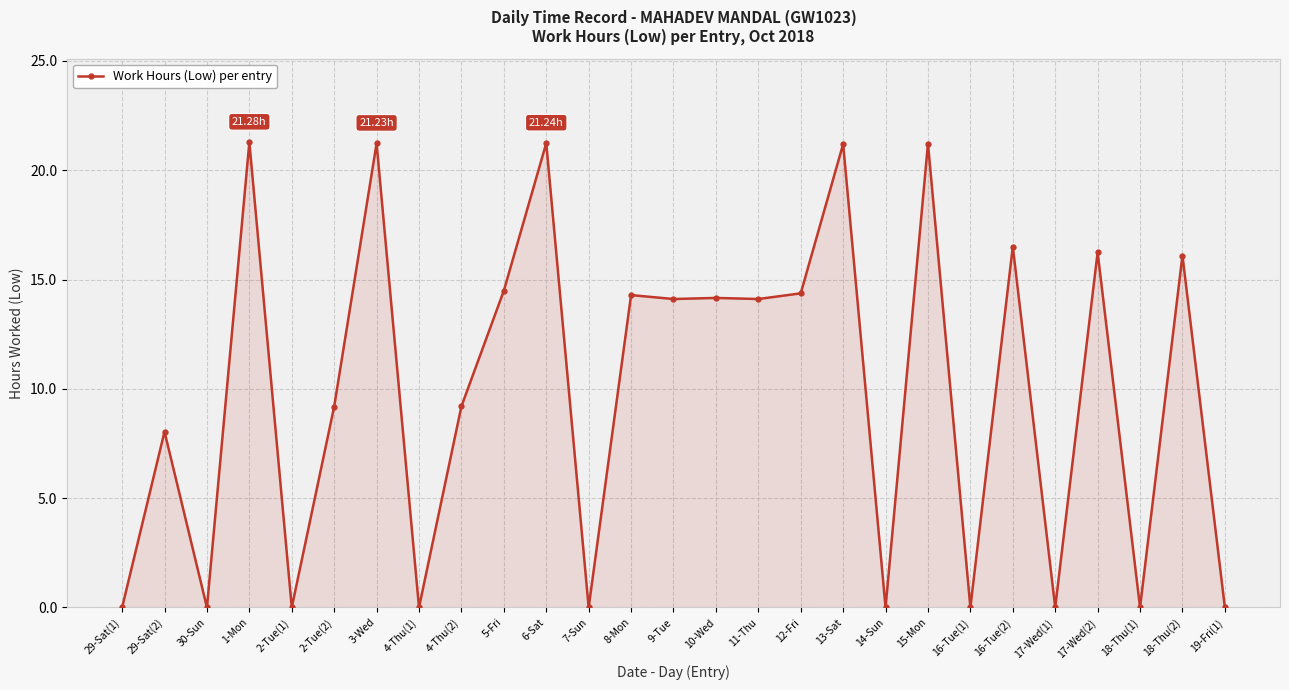

True or false: there are more than 1 points higher than both neighbors.

True